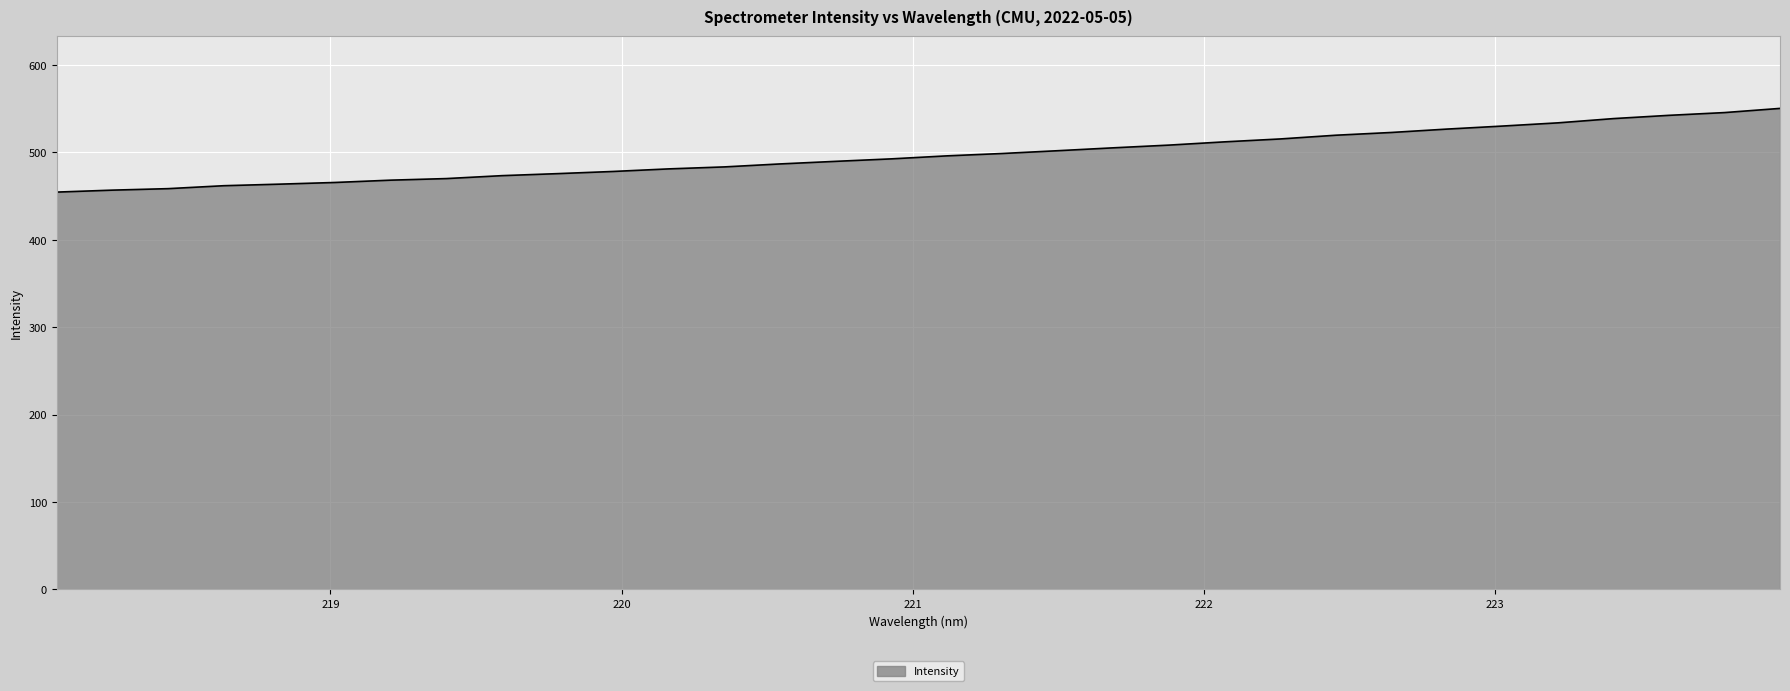

Does the chart have visible grid lines?

Yes